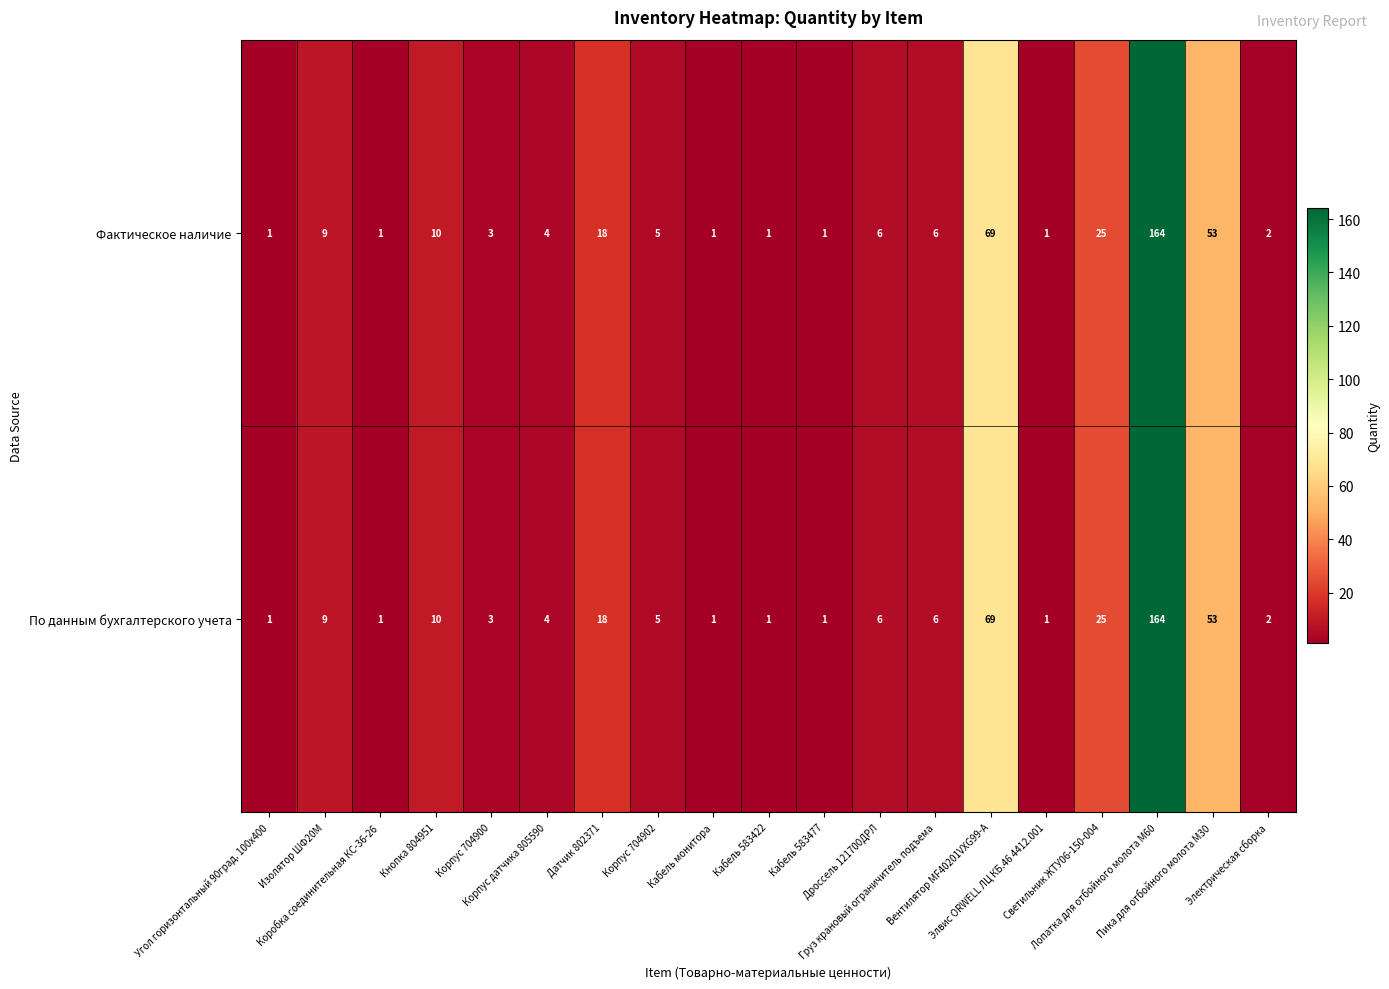

How many distinct data groups are displayed?

2